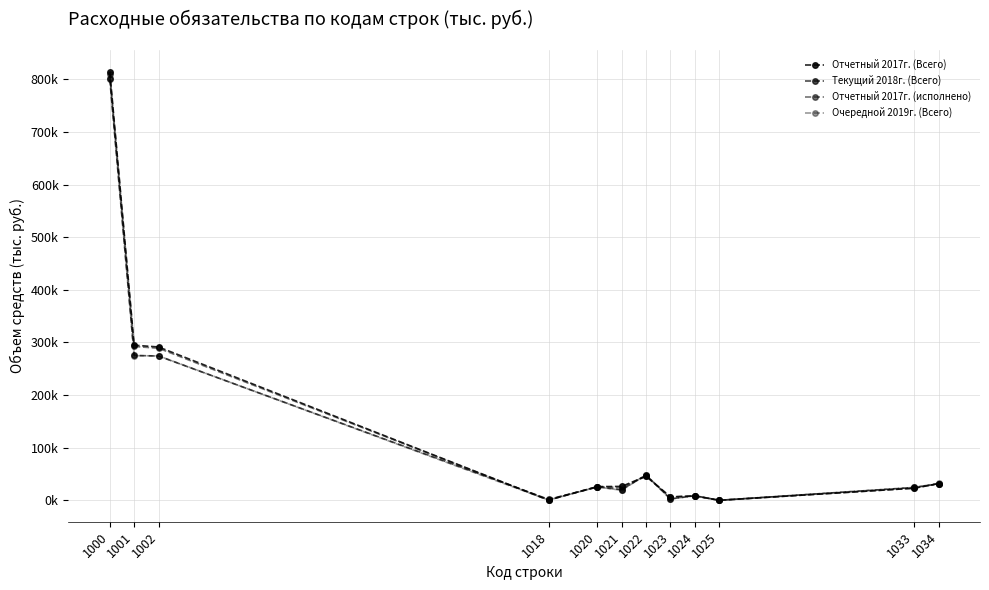

Does the chart have visible grid lines?

Yes